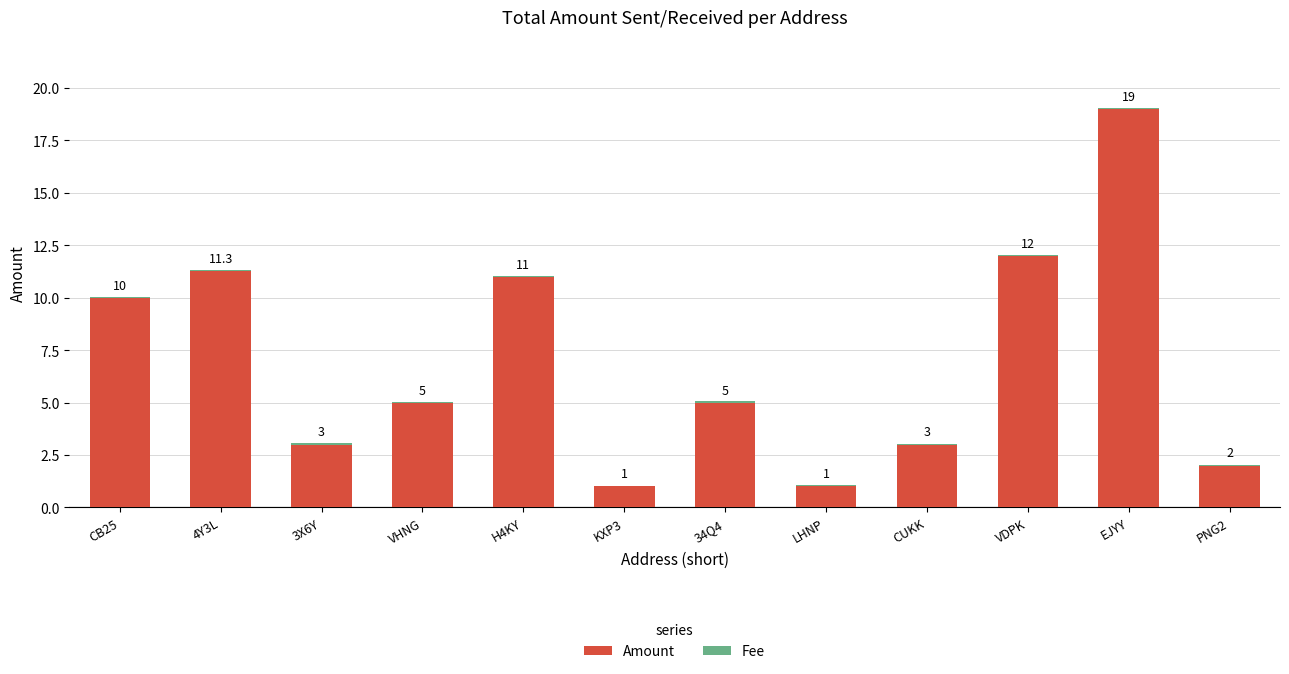

What is the maximum value for Amount?

19.0